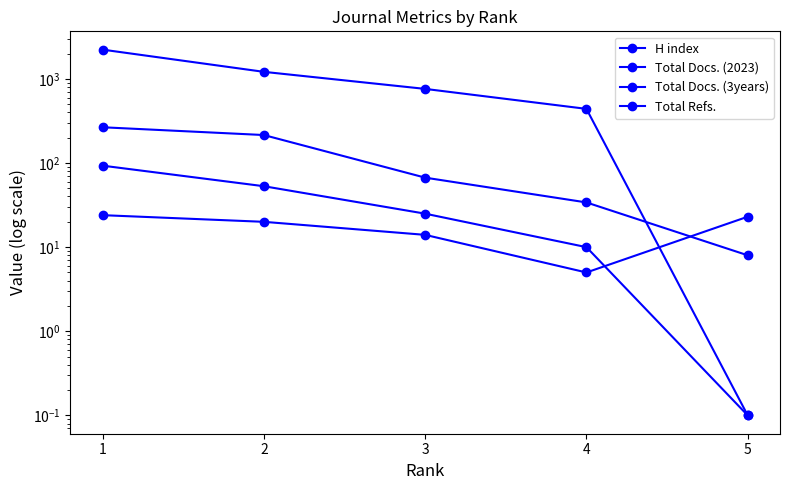

Reading right to left, what are all the values shown in this chart?

H index: 5=23.0	4=5.0	3=14.0	2=20.0	1=24.0
Total Docs. (2023): 5=0.1	4=10.0	3=25.0	2=53.0	1=93.0
Total Docs. (3years): 5=8.0	4=34.0	3=67.0	2=215.0	1=266.0
Total Refs.: 5=0.1	4=440.0	3=760.0	2=1212.0	1=2226.0